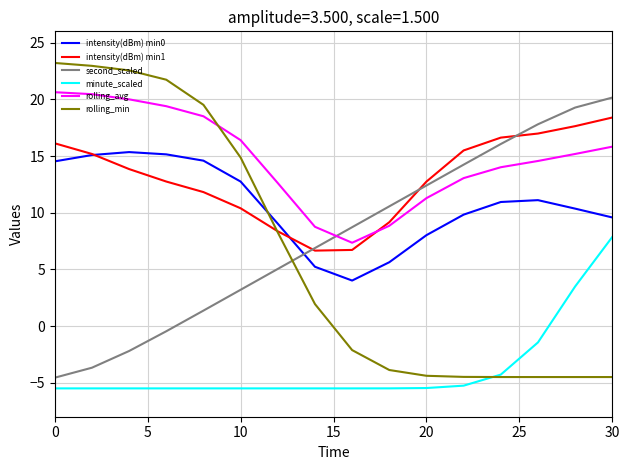

What is the sum of all second_scaled values?

124.8